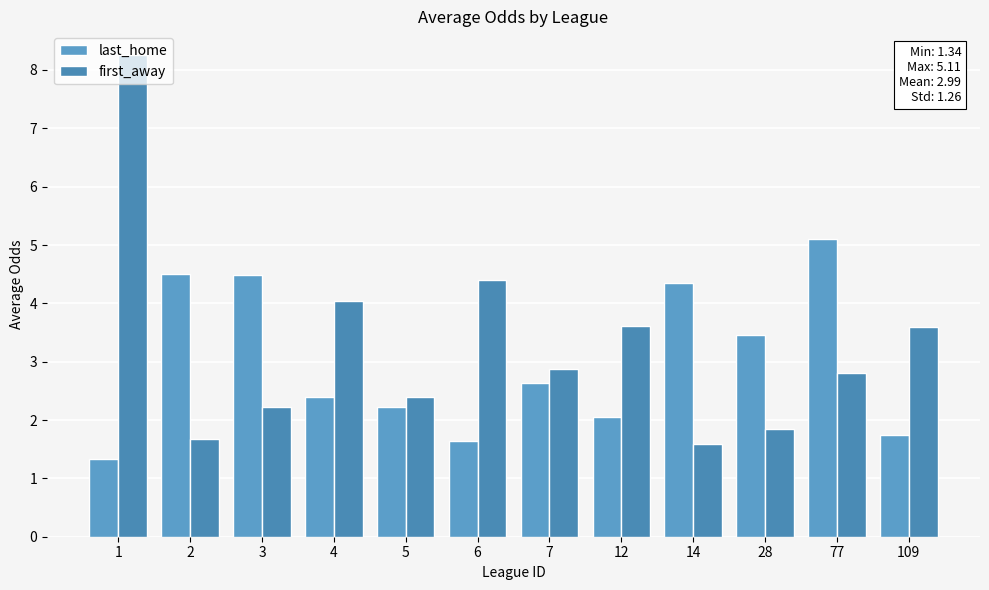

What are all the series names shown in the legend?

last_home, first_away